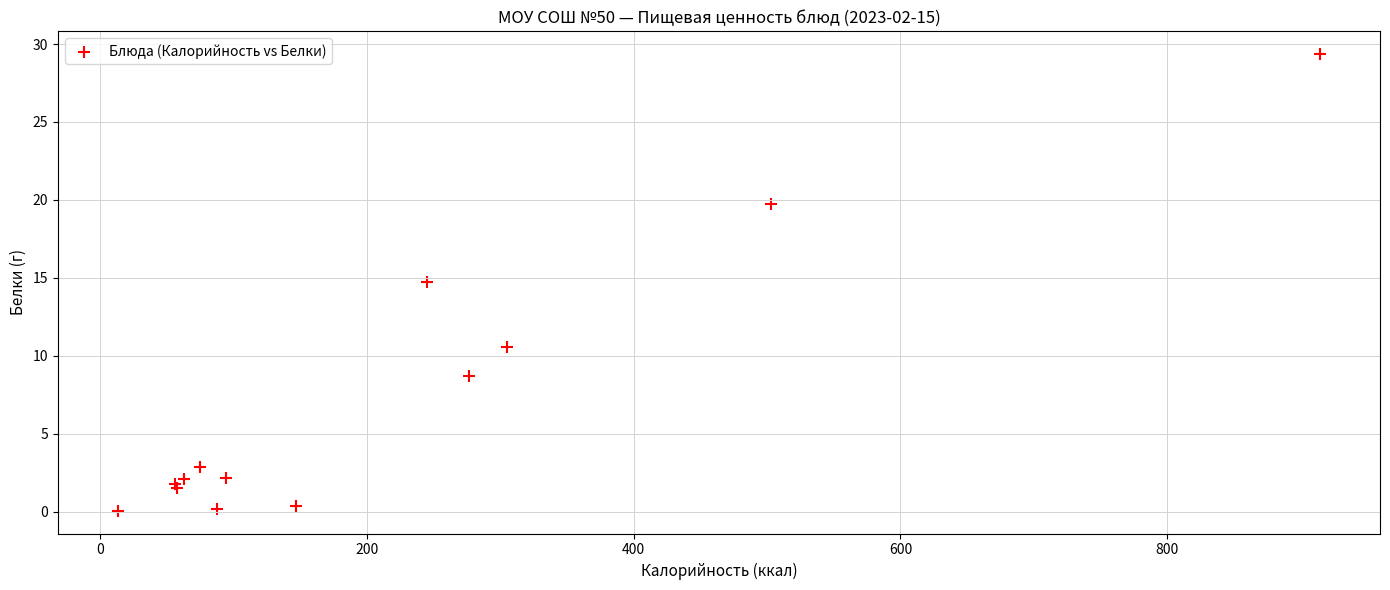

What Y value in the scatter plot is closest to 14?

14.8